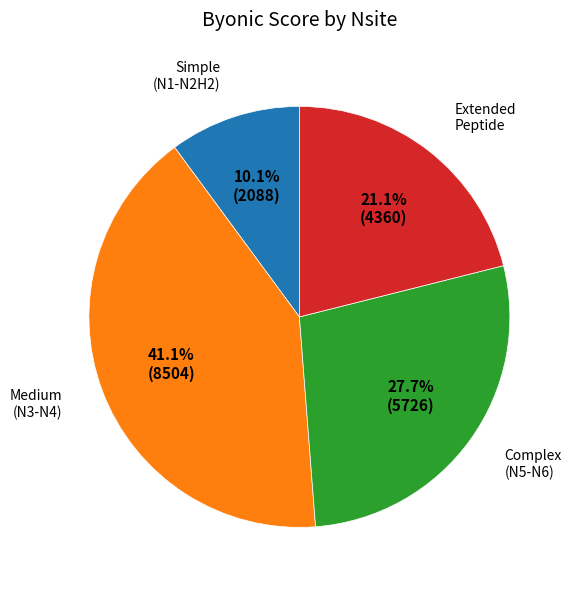

To the nearest percent, what is the average slice percentage?

25%